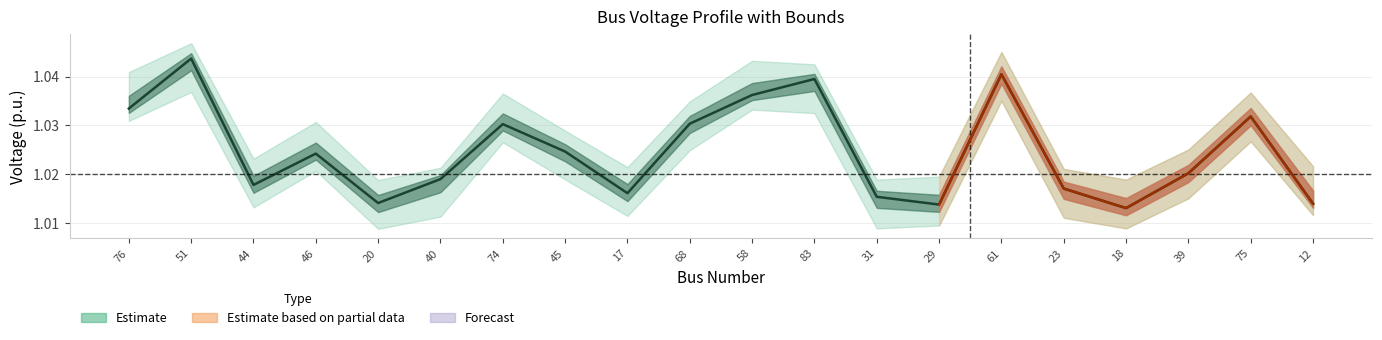

Reading left to right, what are all the values shown in this chart?

1.0	1.0	1.0	1.0	1.0	1.0	1.0	1.0	1.0	1.0	1.0	1.0	1.0	1.0	1.0	1.0	1.0	1.0	1.0	1.0